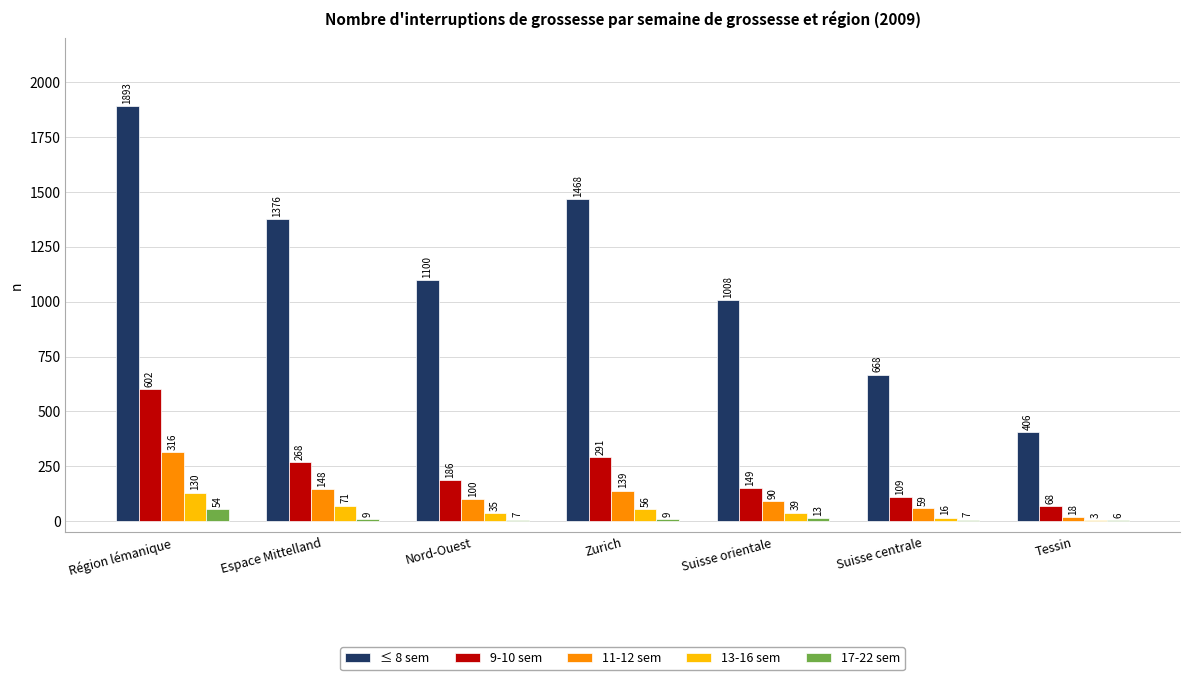

The 11-12 sem series shows 24 at Nord-Ouest. True or false?

False